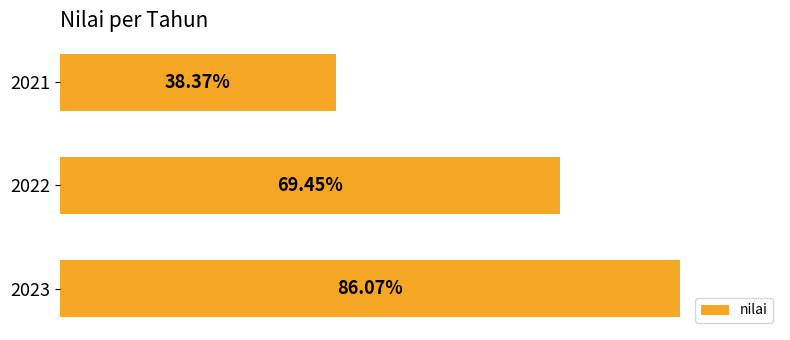

List the labels in order of value, largest first.

2023, 2022, 2021